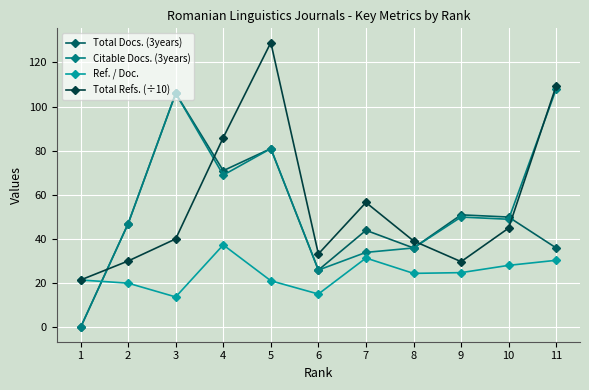

At which category does Ref. / Doc. reach its first local valley?

3